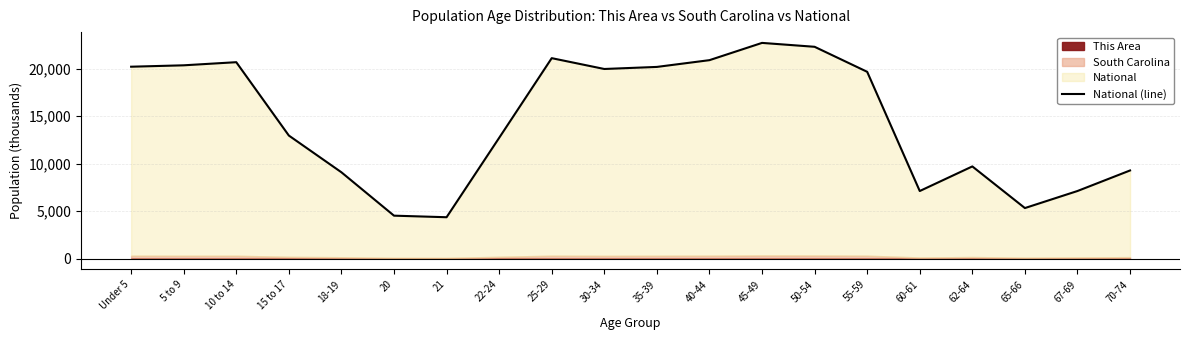

Does the chart display data point markers on the line(s)?

No